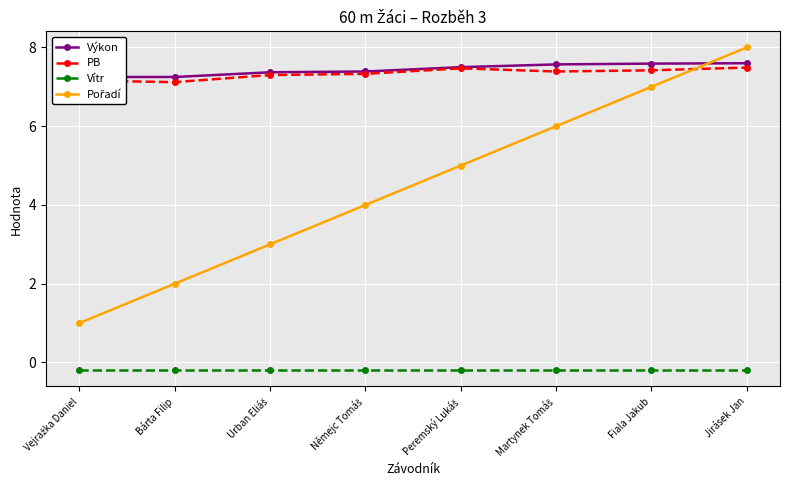

What are all the series names shown in the legend?

Výkon, PB, Vítr, Pořadí